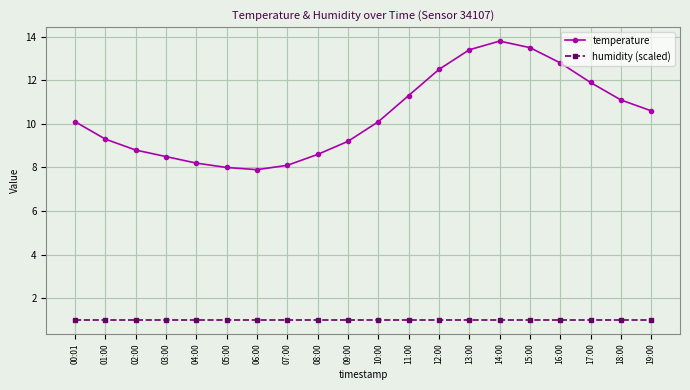

The value of temperature at 16:00 is 5.4. True or false?

False